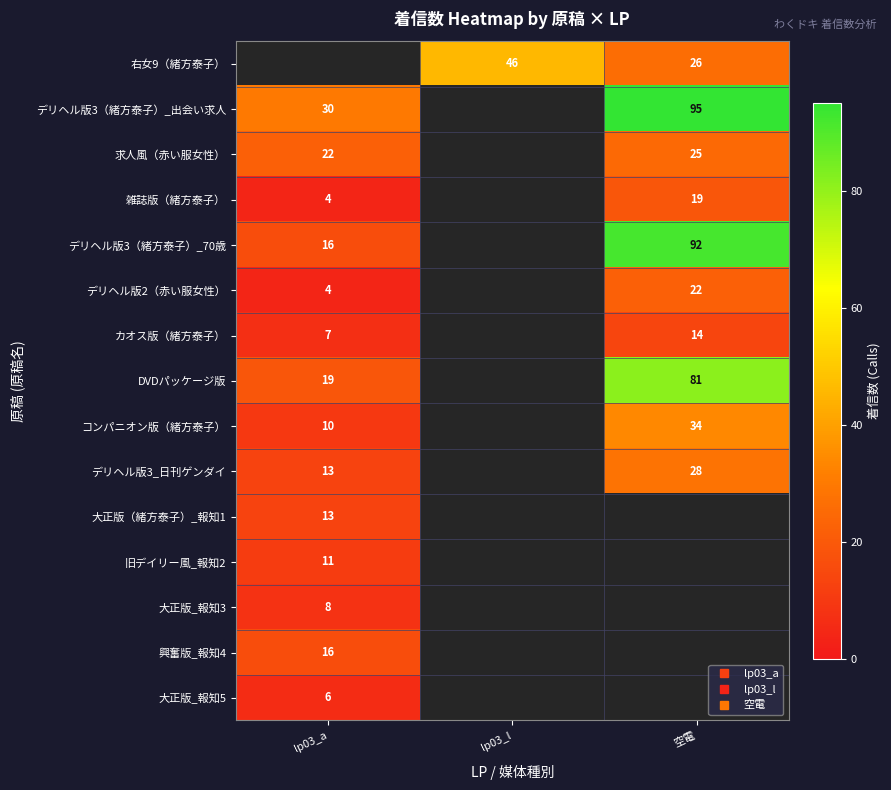

Is it true that 雑誌版（緒方泰子） equals 4.9 at 空電?

False